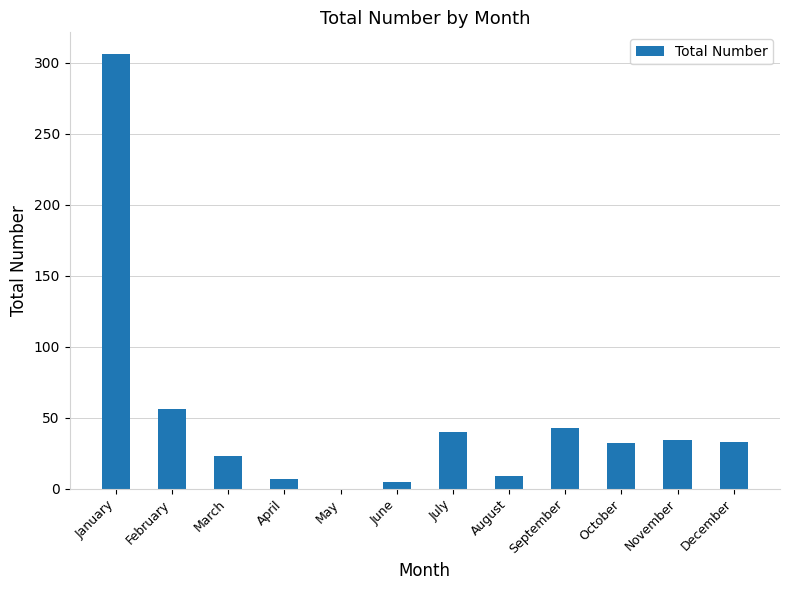

What is the difference between the values at October and July?

8